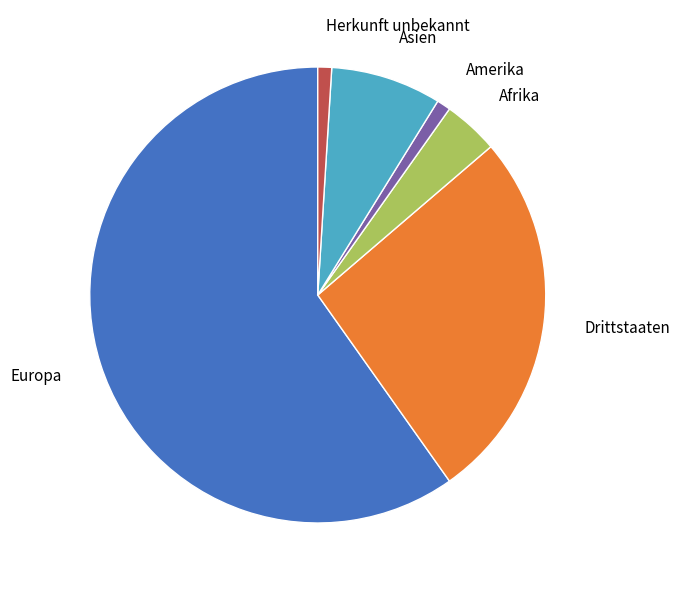

Do Drittstaaten and Herkunft unbekannt together represent more than half of the pie?

No